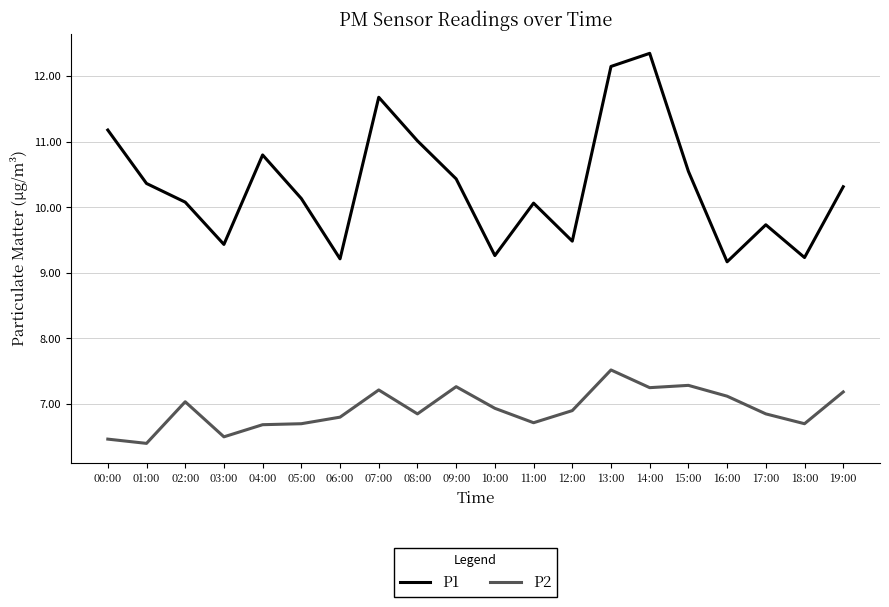

The P2 series shows 1.3 at 01:00. True or false?

False